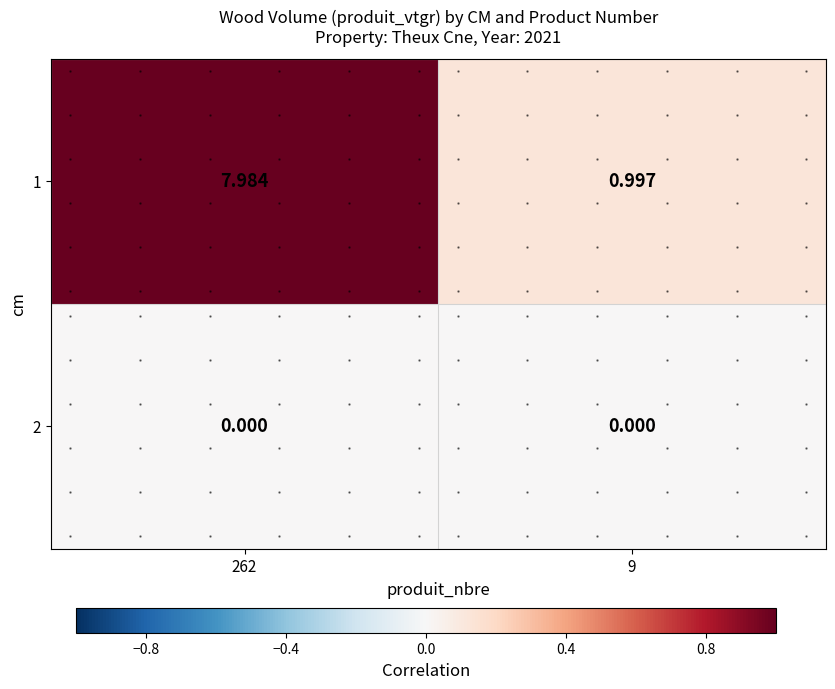

Rank the series at 9 from lowest to highest value.

2, 1